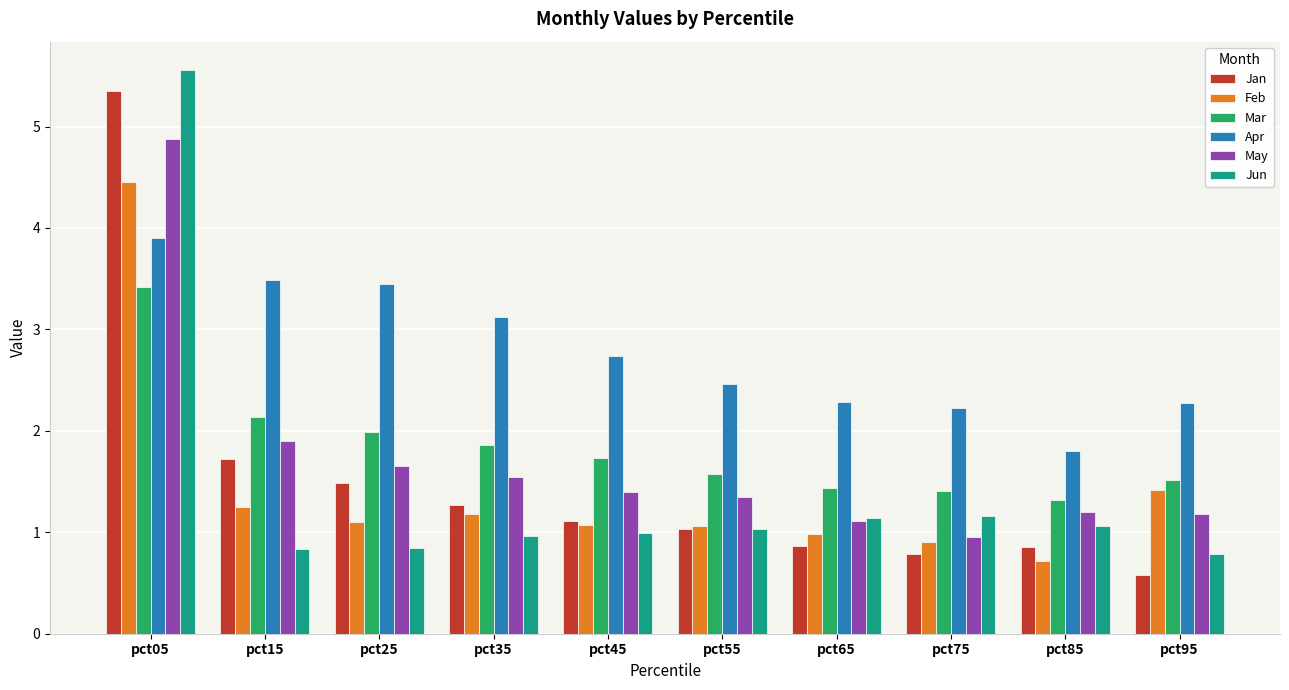

The Jan series shows 0.6 at pct95. True or false?

True